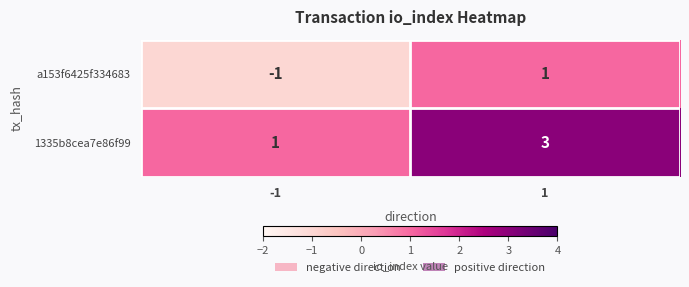

What is the greatest value displayed?

3